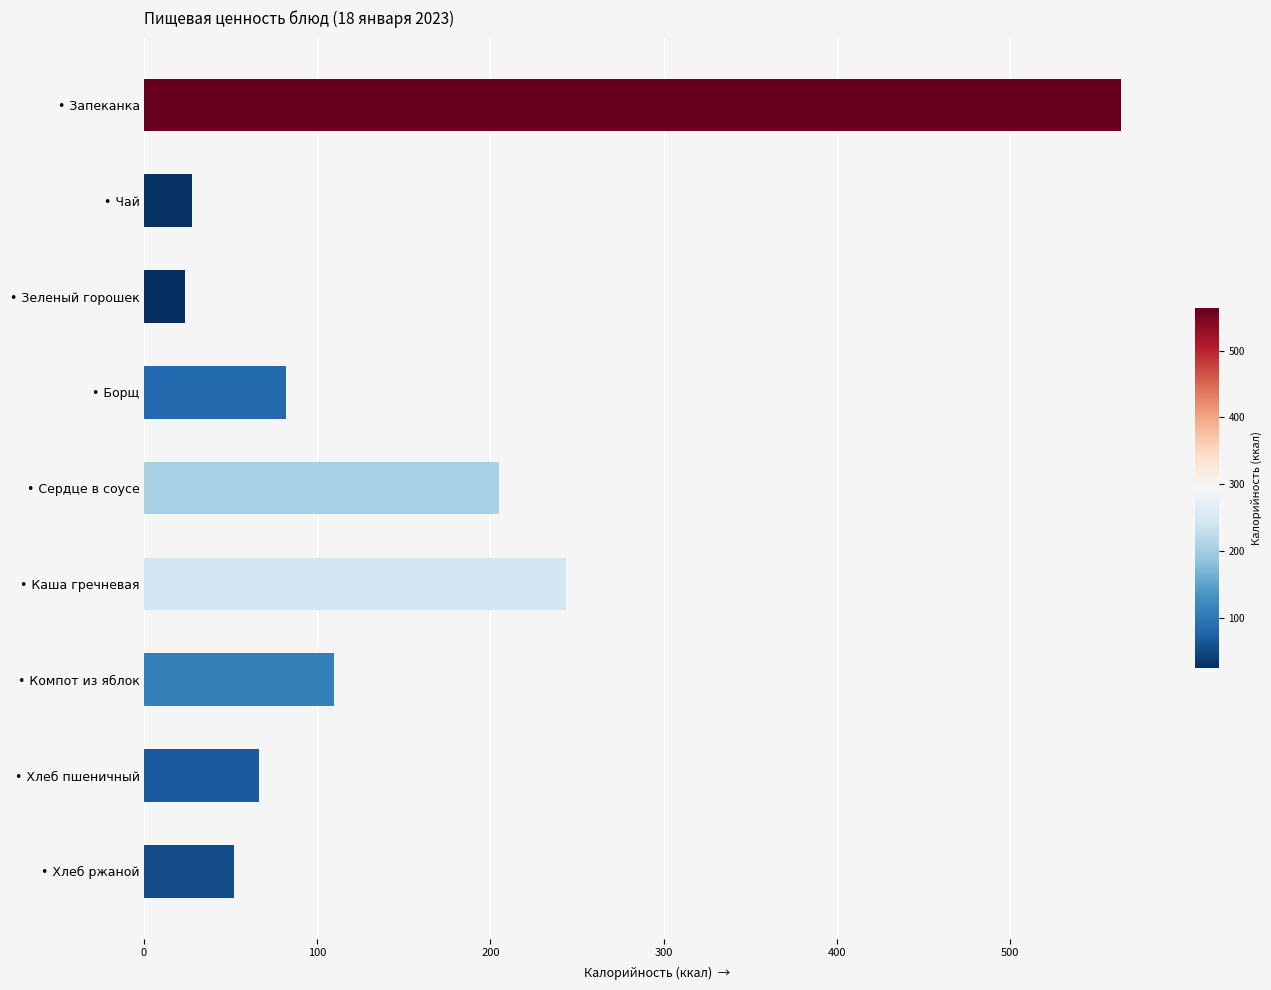

What is the difference between the highest and lowest values at 100?

28.0